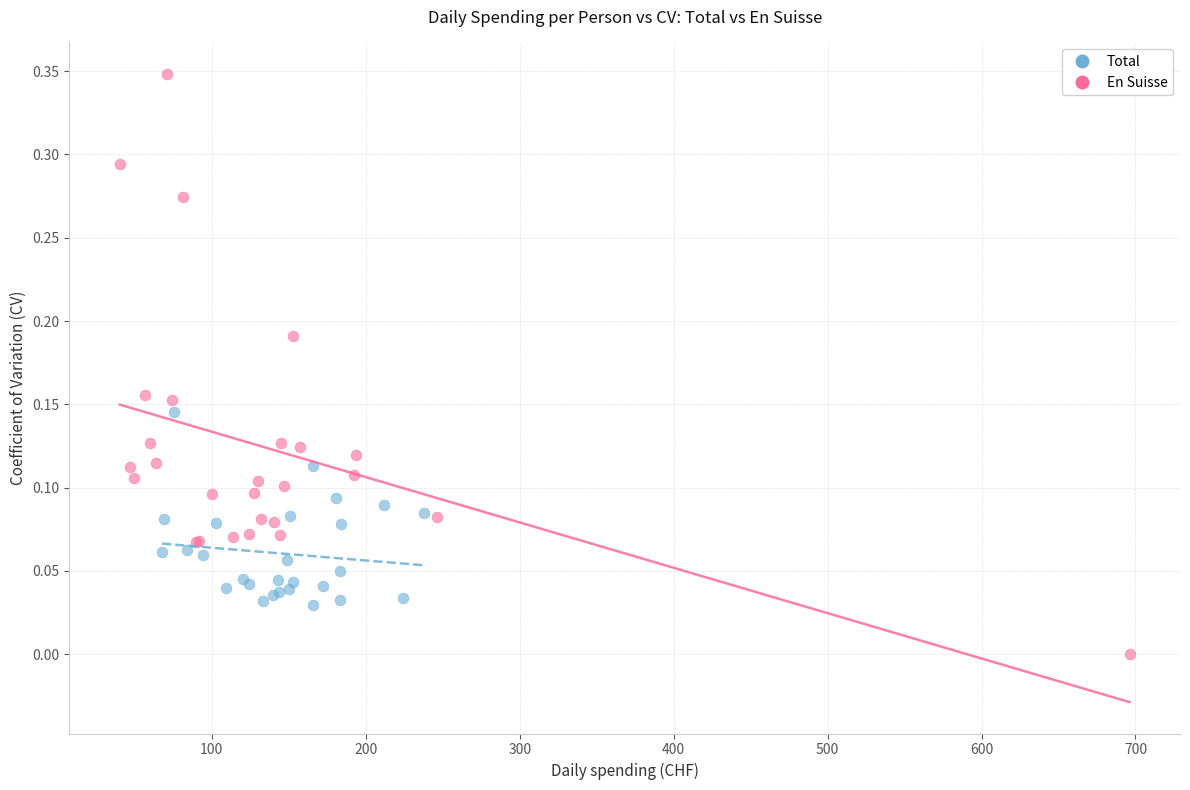

Which series has the widest spread of Y values?

En Suisse